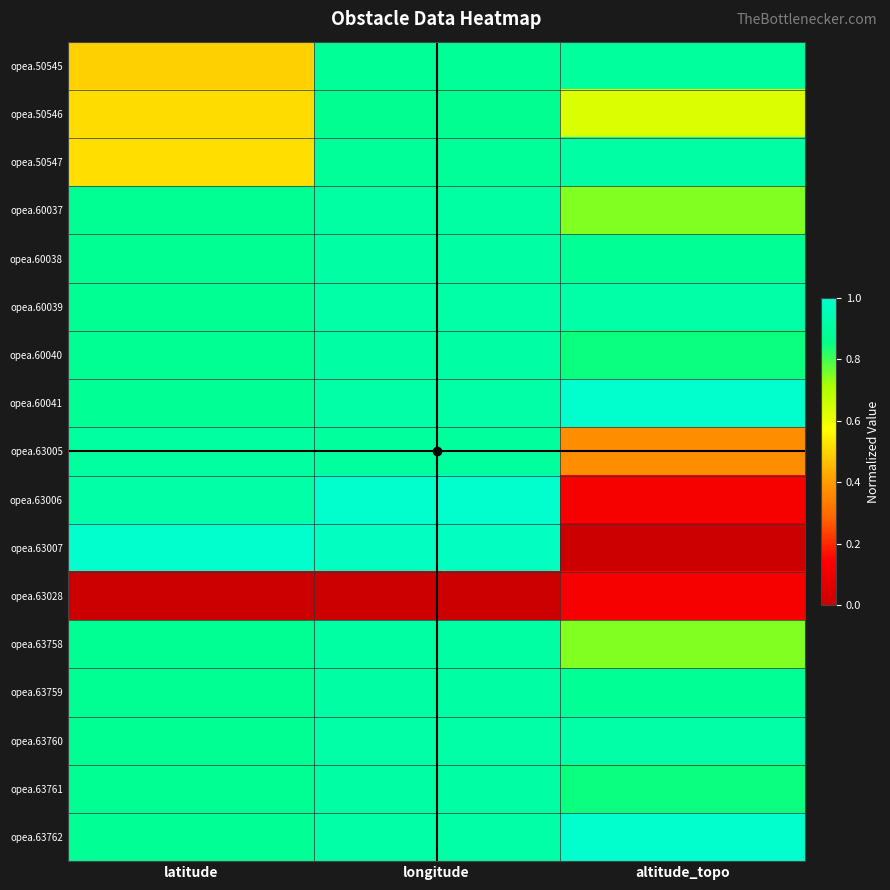

Between longitude and altitude_topo, which is larger?

altitude_topo